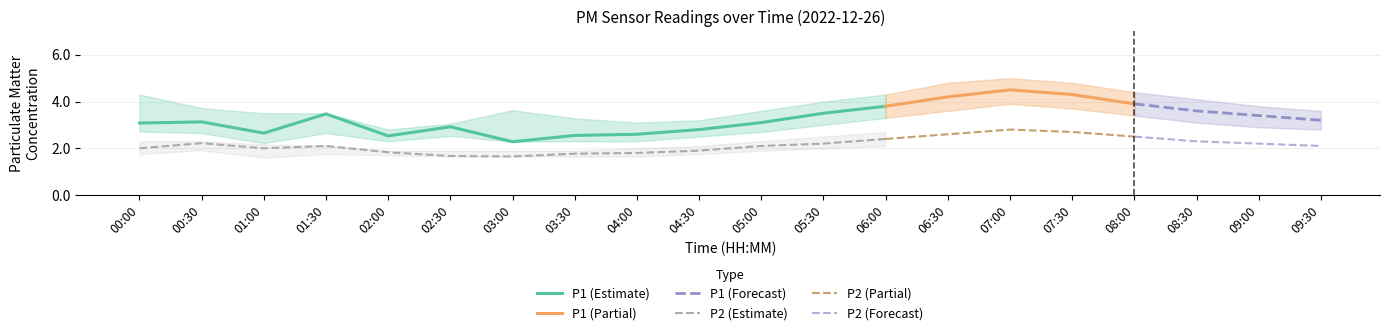

How many data points does each series have?

20